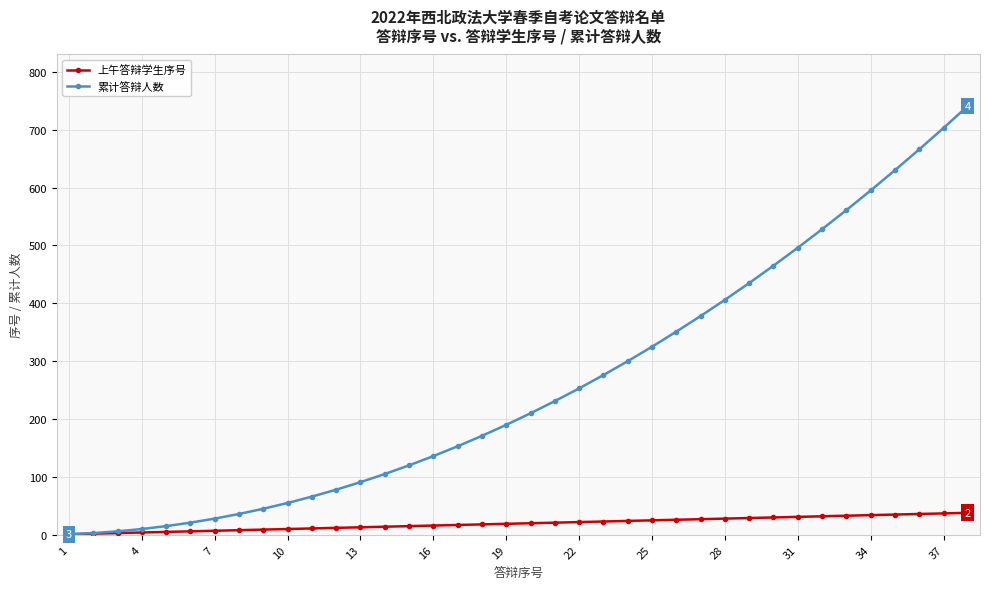

Which series has the largest range (max minus min)?

累计答辩人数